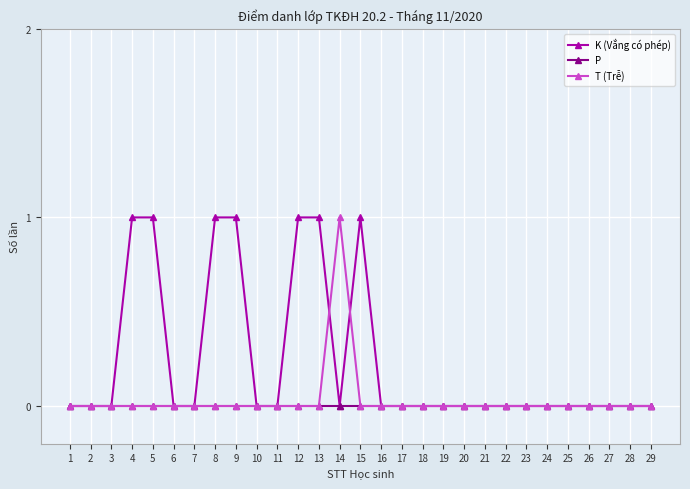

Count the number of data series in this chart.

3